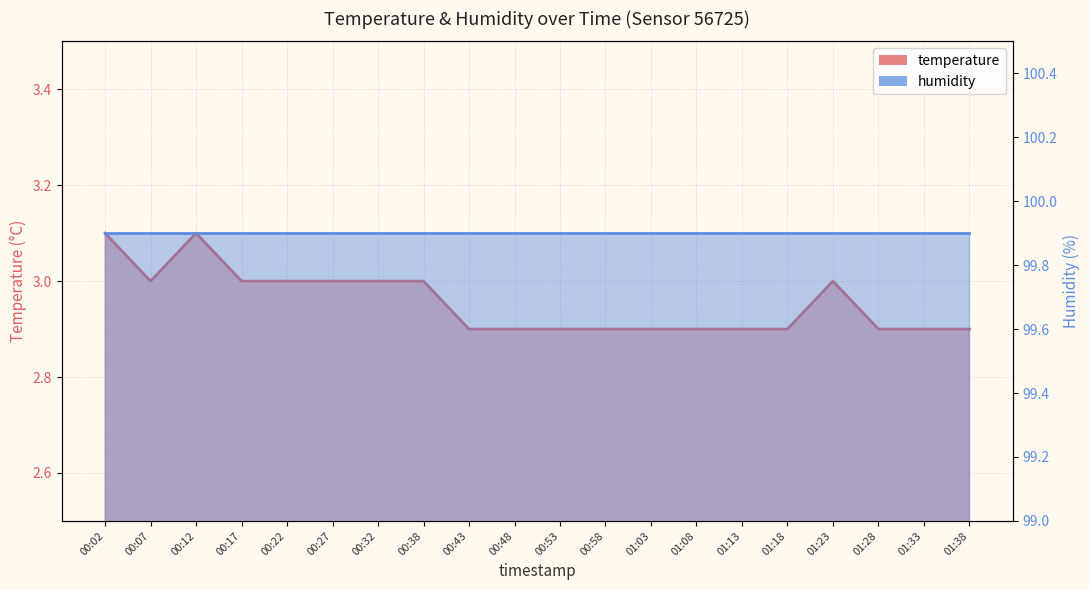

How many points are higher than both their immediate neighbors (excluding endpoints)?

2